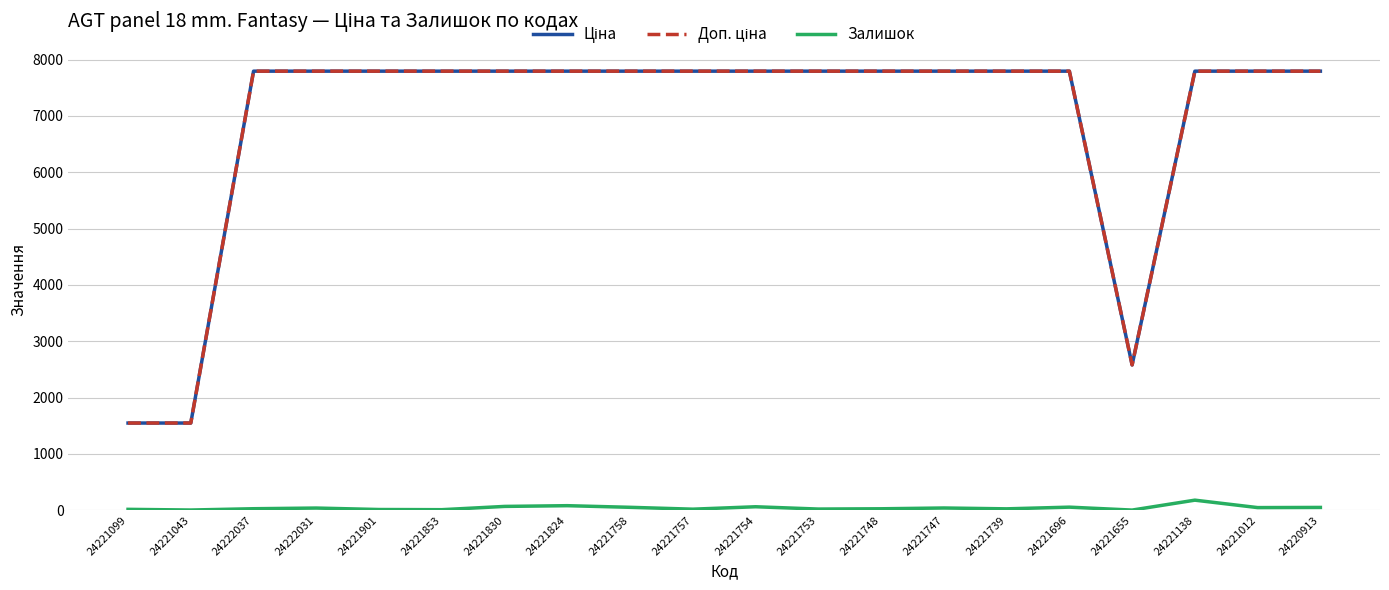

True or false: Залишок has a value of 40.0 at 24221747.

True